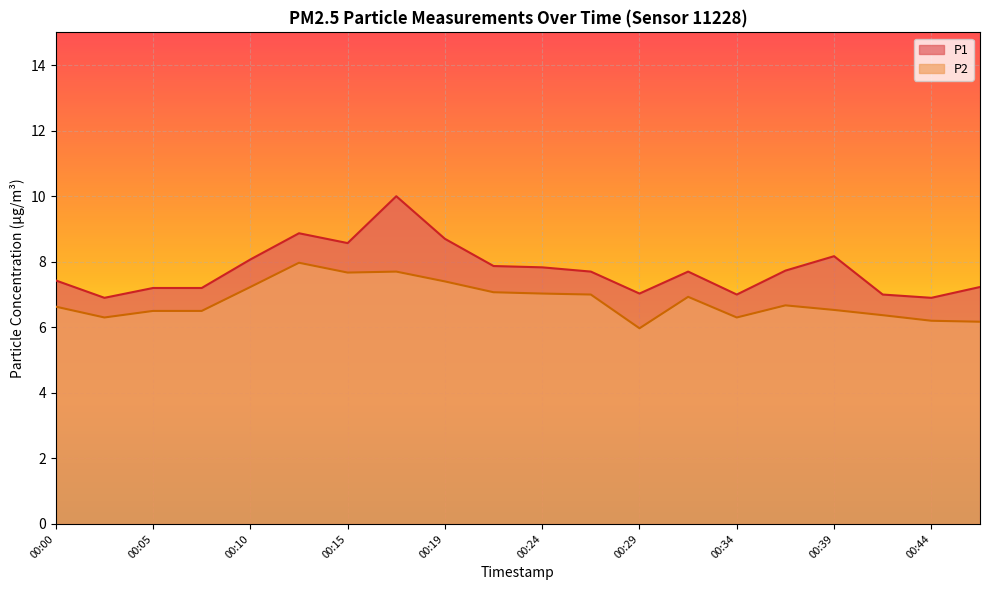

Is the value of P1 at 00:37 greater than the value of P2 at 00:19?

Yes